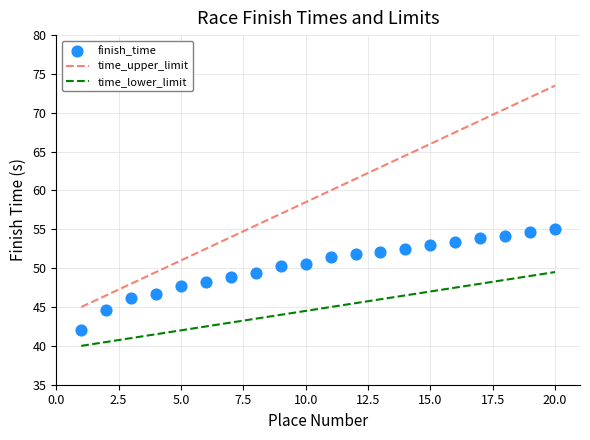

Which series has the largest total across all categories?

time_upper_limit